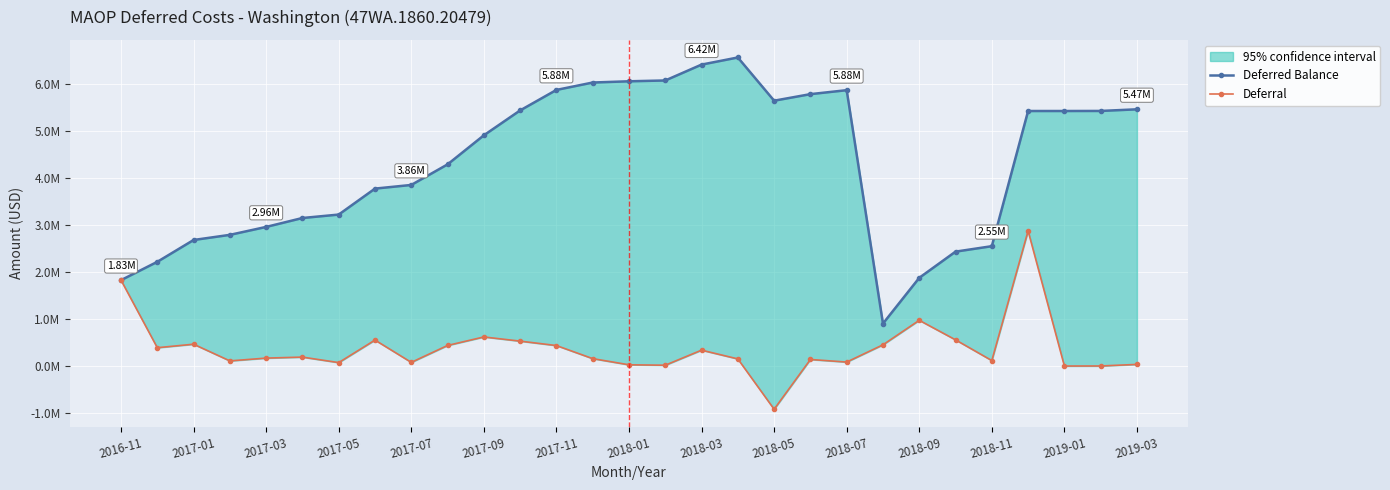

Which series has the largest total across all categories?

Deferred Balance